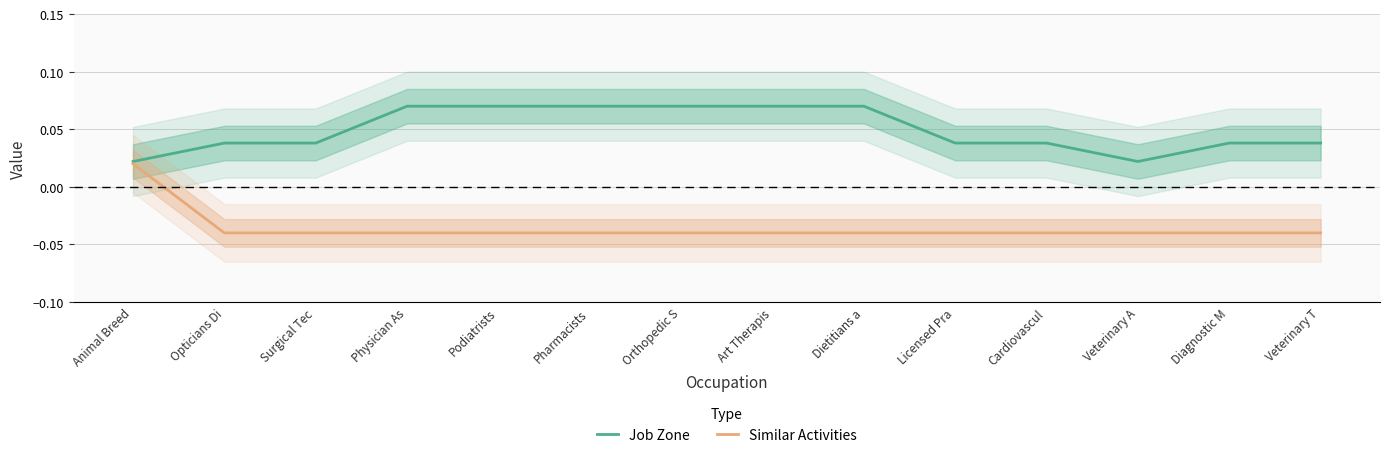

True or false: Similar Activities and Job Zone cross at least once.

False